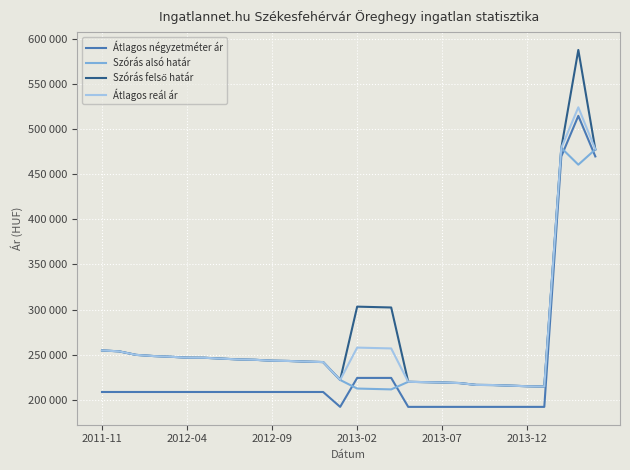

Does the chart display data point markers on the line(s)?

No